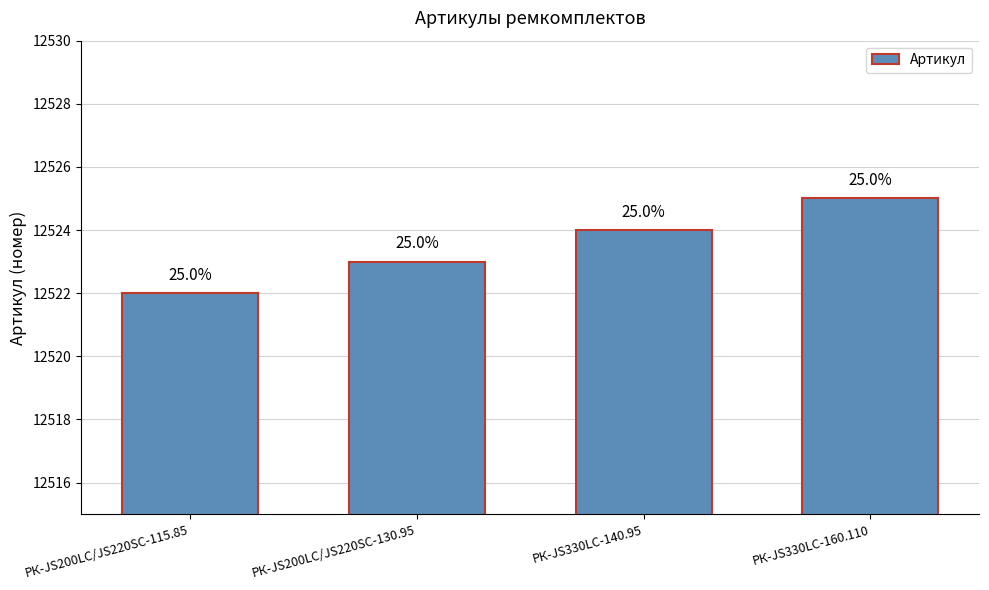

The value at РК-JS200LC/JS220SC-130.95 is 22439. True or false?

False